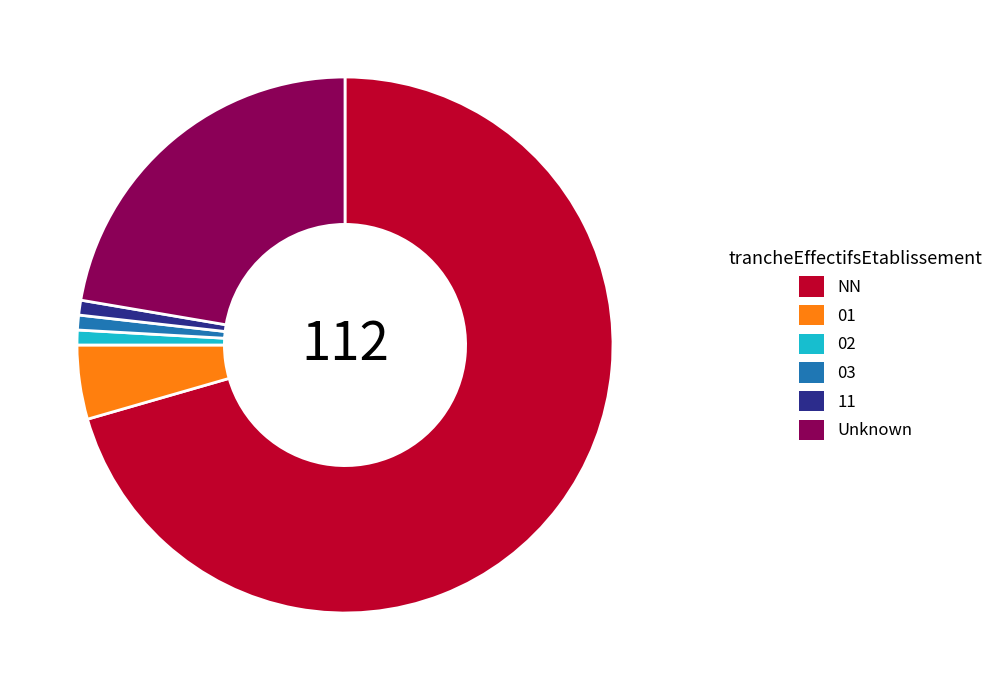

Do 02 and 03 together represent more than half of the pie?

No